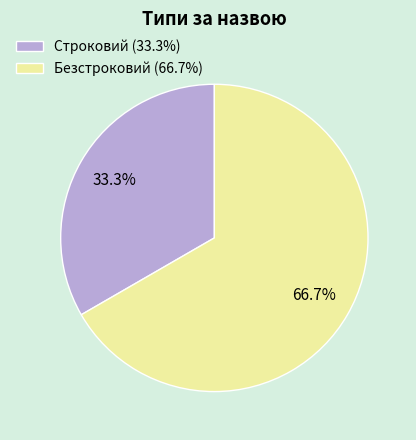

True or false: Строковий accounts for 23% of the total.

False